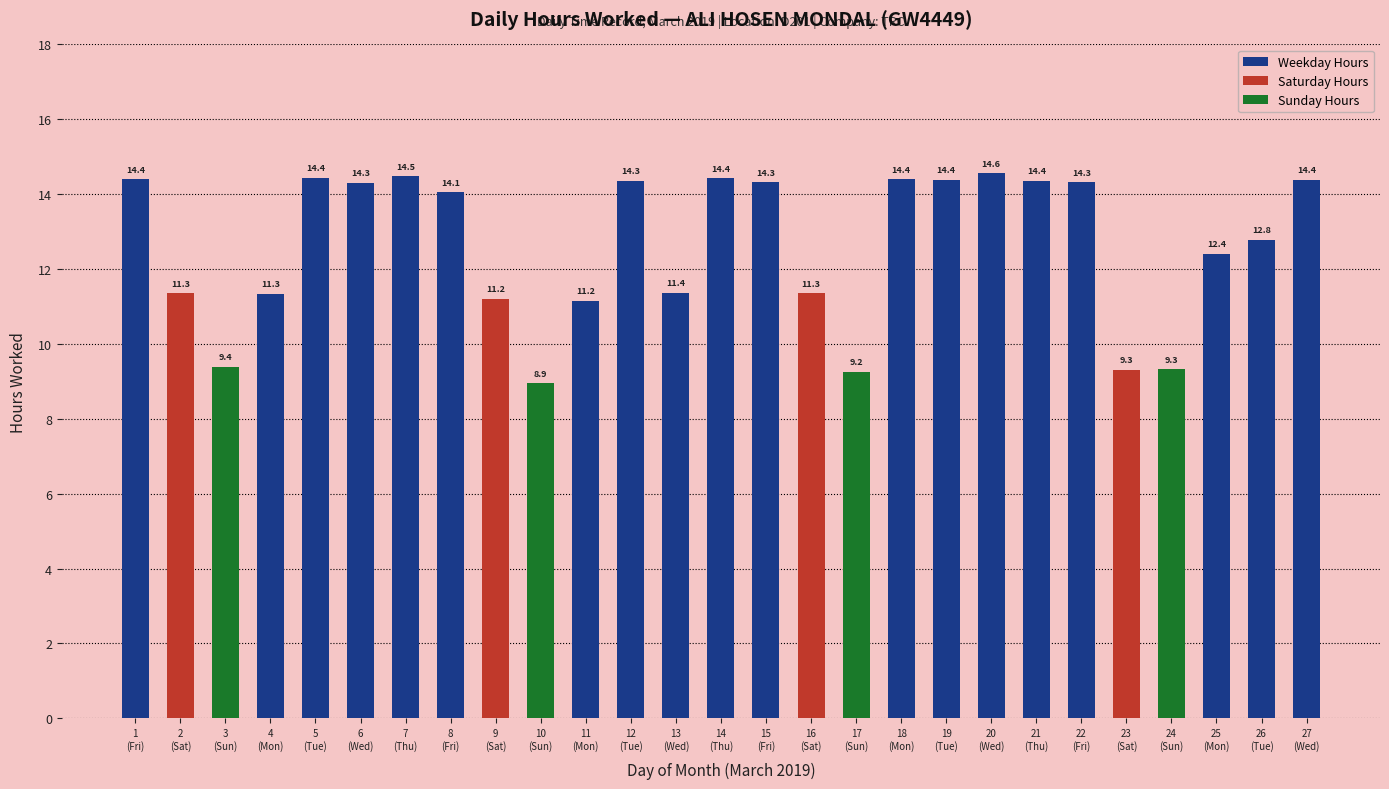

How many series are shown in this chart?

3